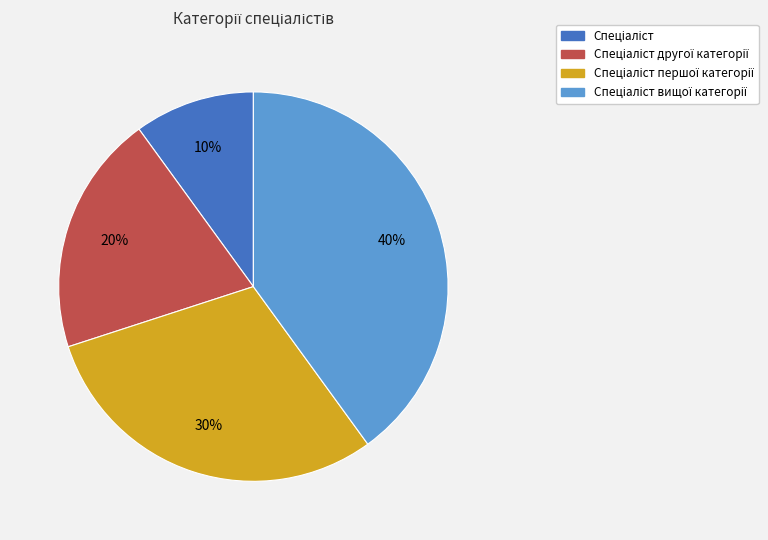

To the nearest percent, what is the average slice percentage?

25%